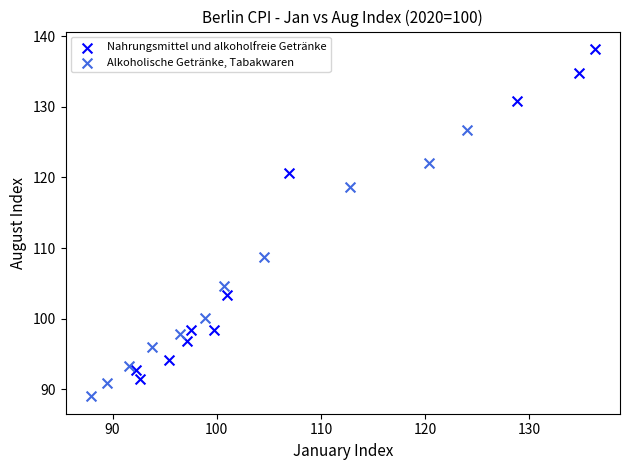

Which series reaches the minimum Y coordinate?

Alkoholische Getränke, Tabakwaren